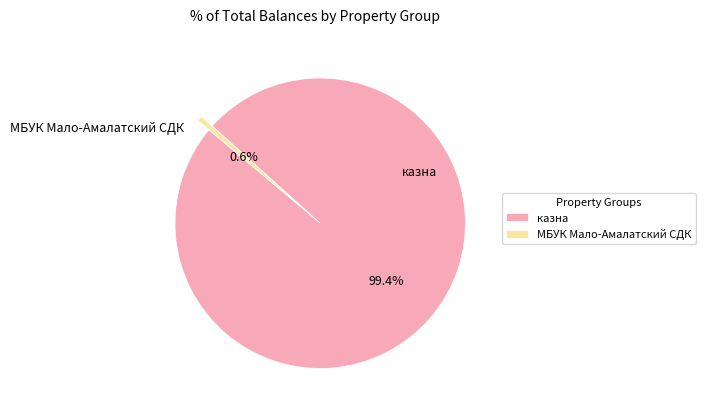

What is the largest slice in the pie chart?

казна